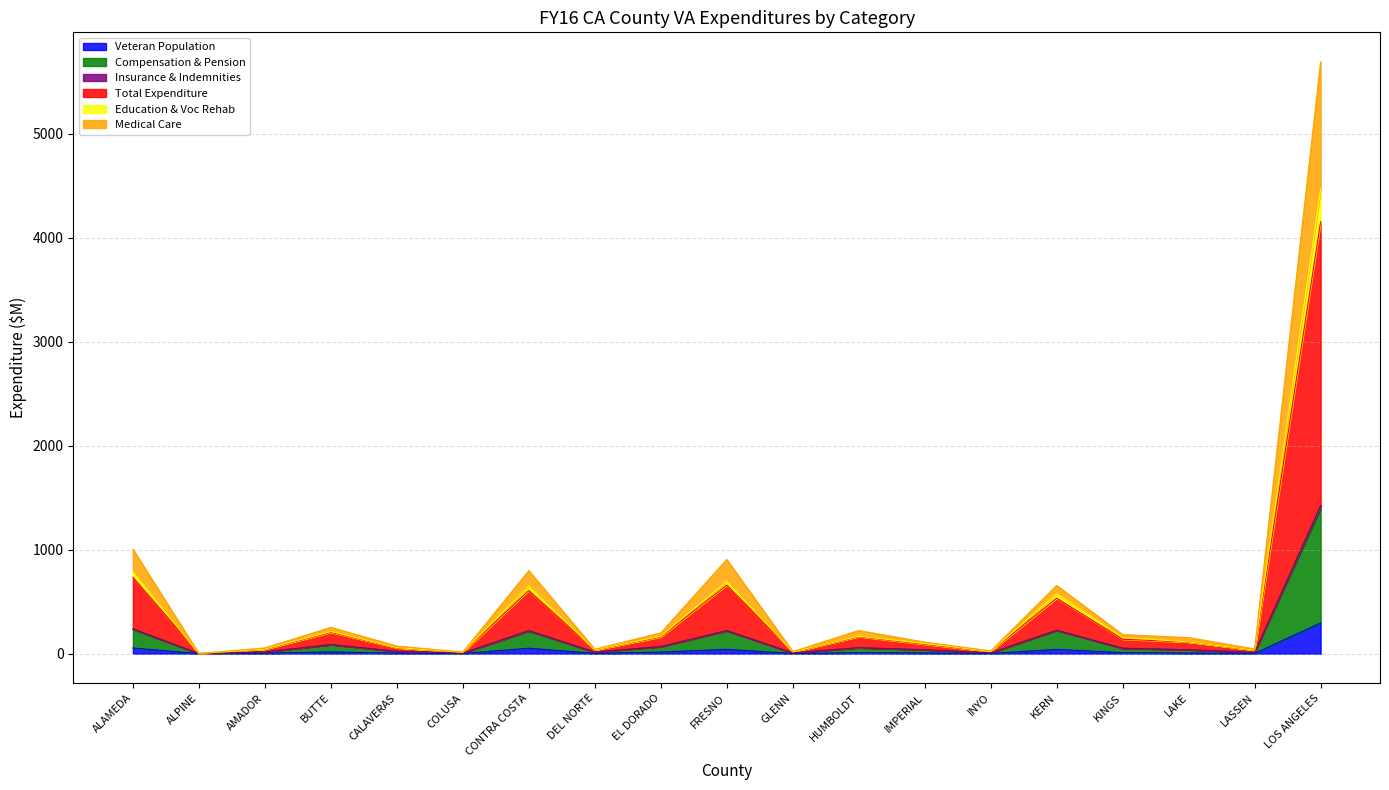

Which category has the highest value in the Veteran Population series?

LOS ANGELES